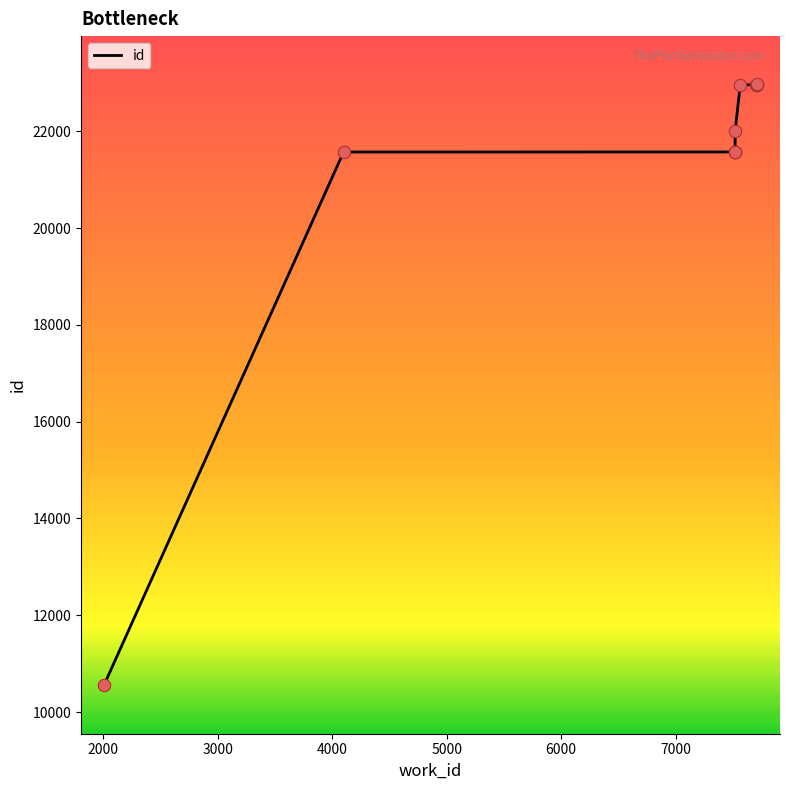

Which has a higher value, 5000 or 4000?

5000